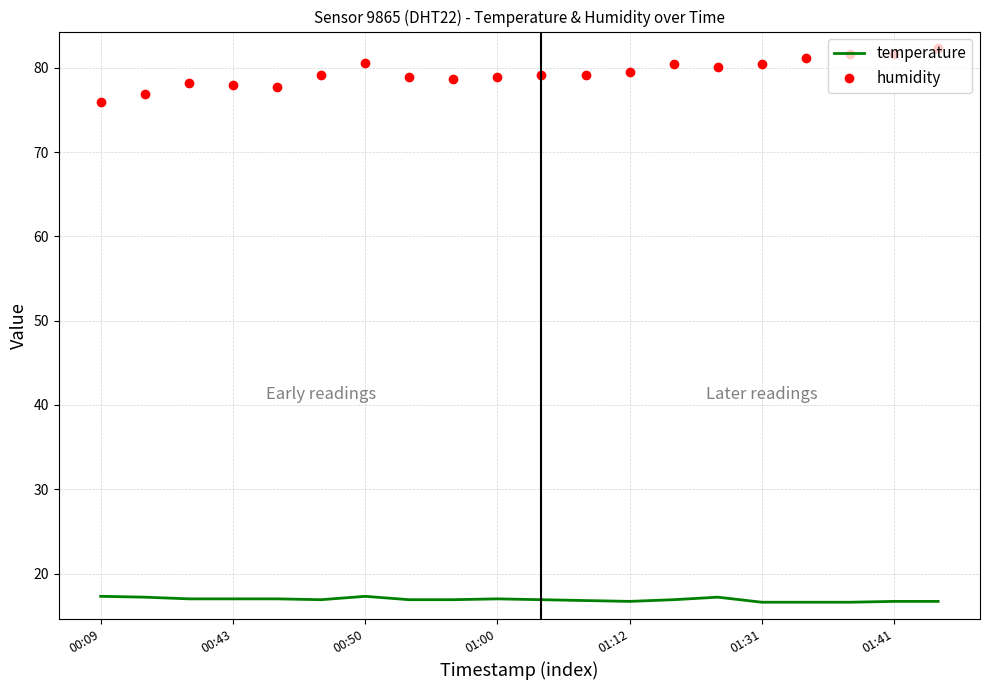

Which series has the widest spread of values?

humidity